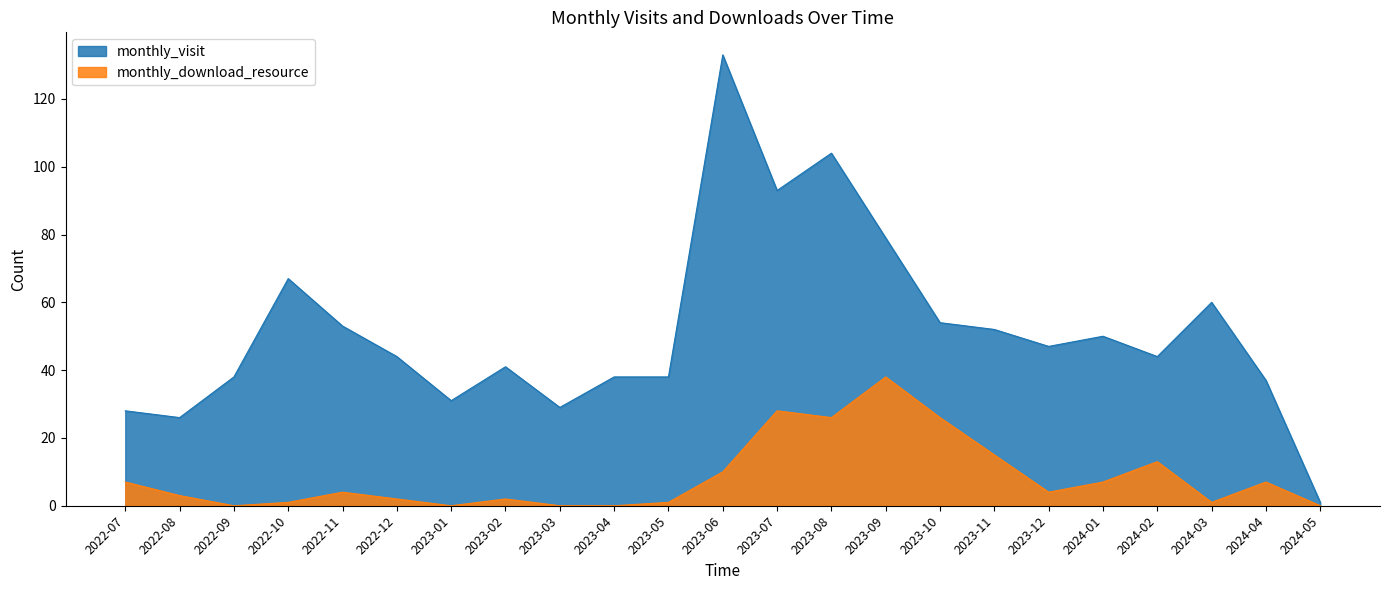

What is the highest value of the monthly_download_resource series?

38